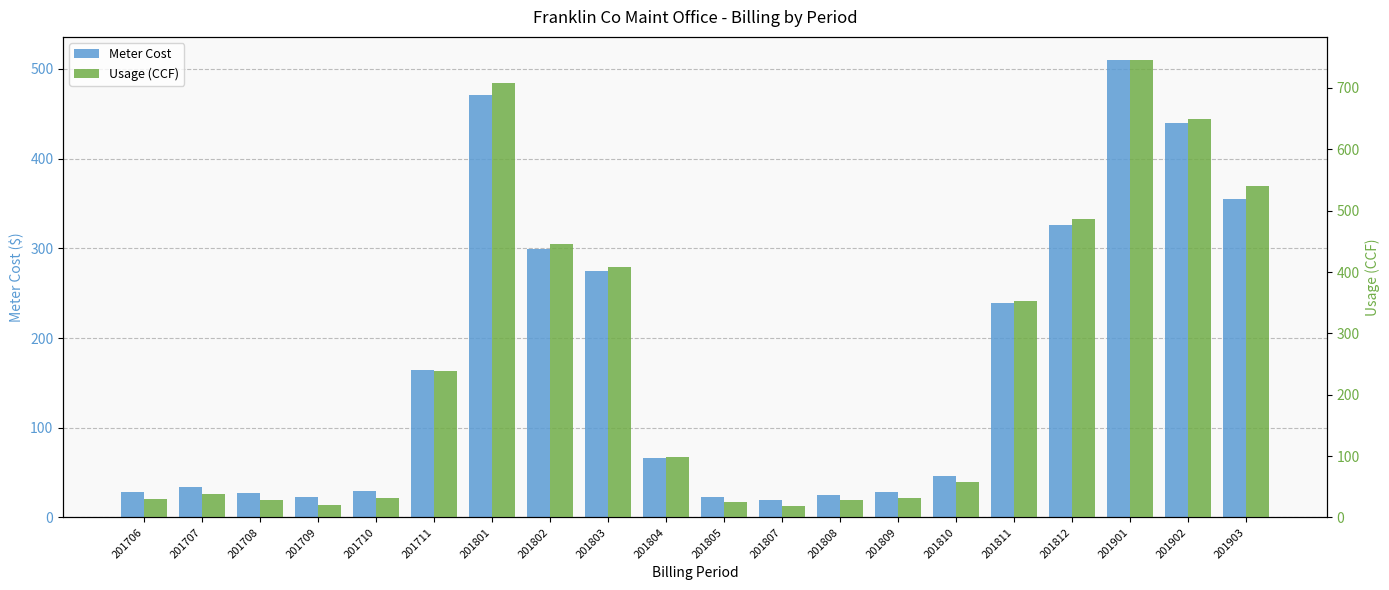

What is the spread (max minus min) of values at 201810?

12.0